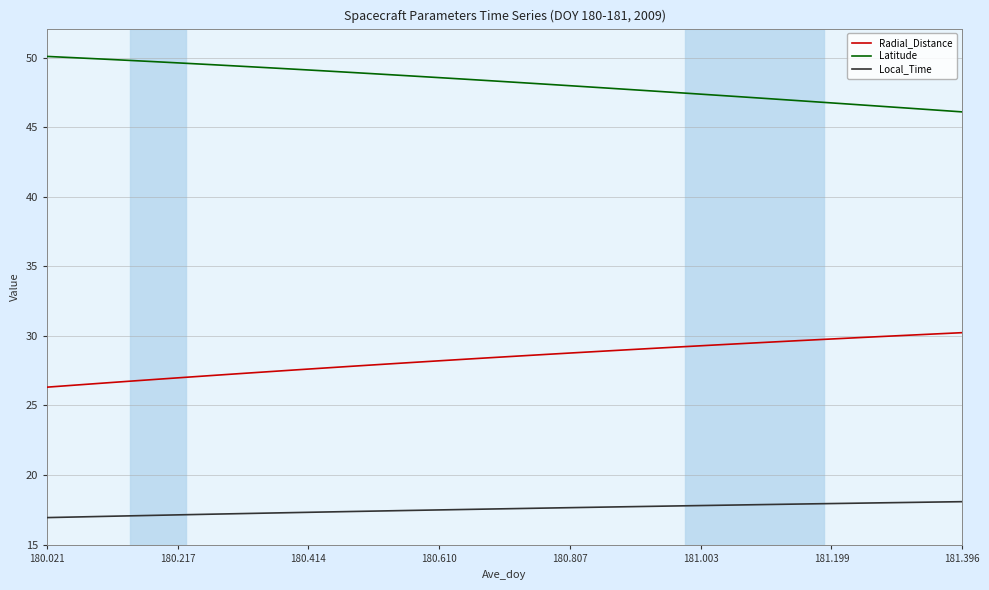

True or false: Radial_Distance and Latitude cross at least once.

False